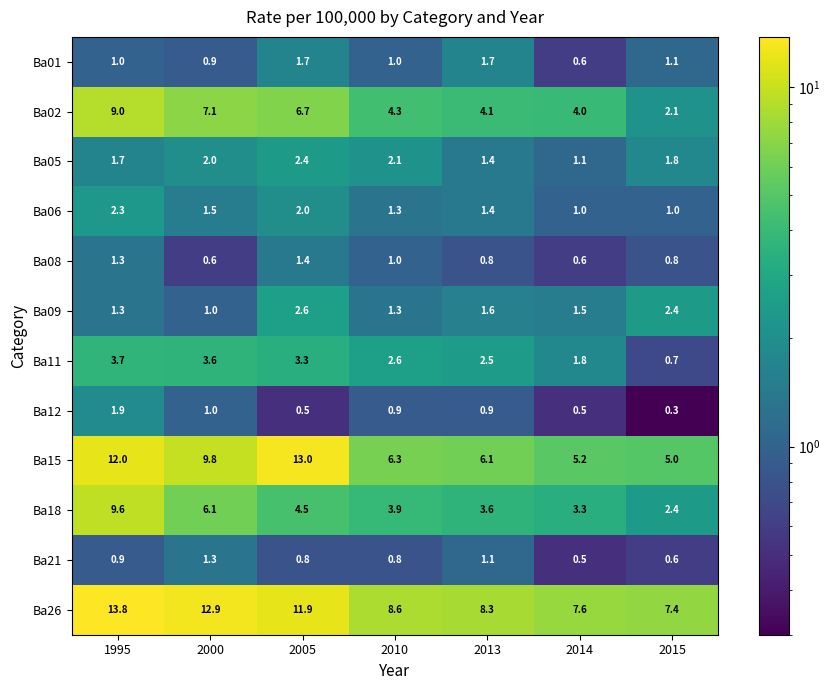

The value of Ba18 at 2014 is 1.9. True or false?

False